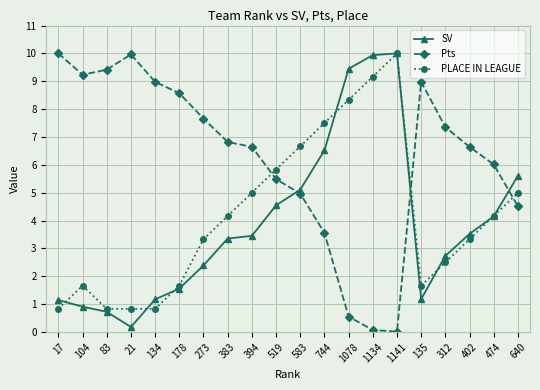

What is the highest value of the Pts series?

10.0